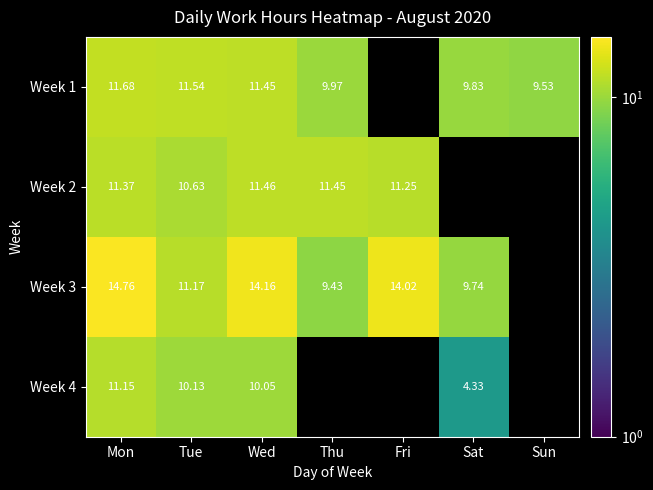

How many data points in Week 2 are less than 11?

1